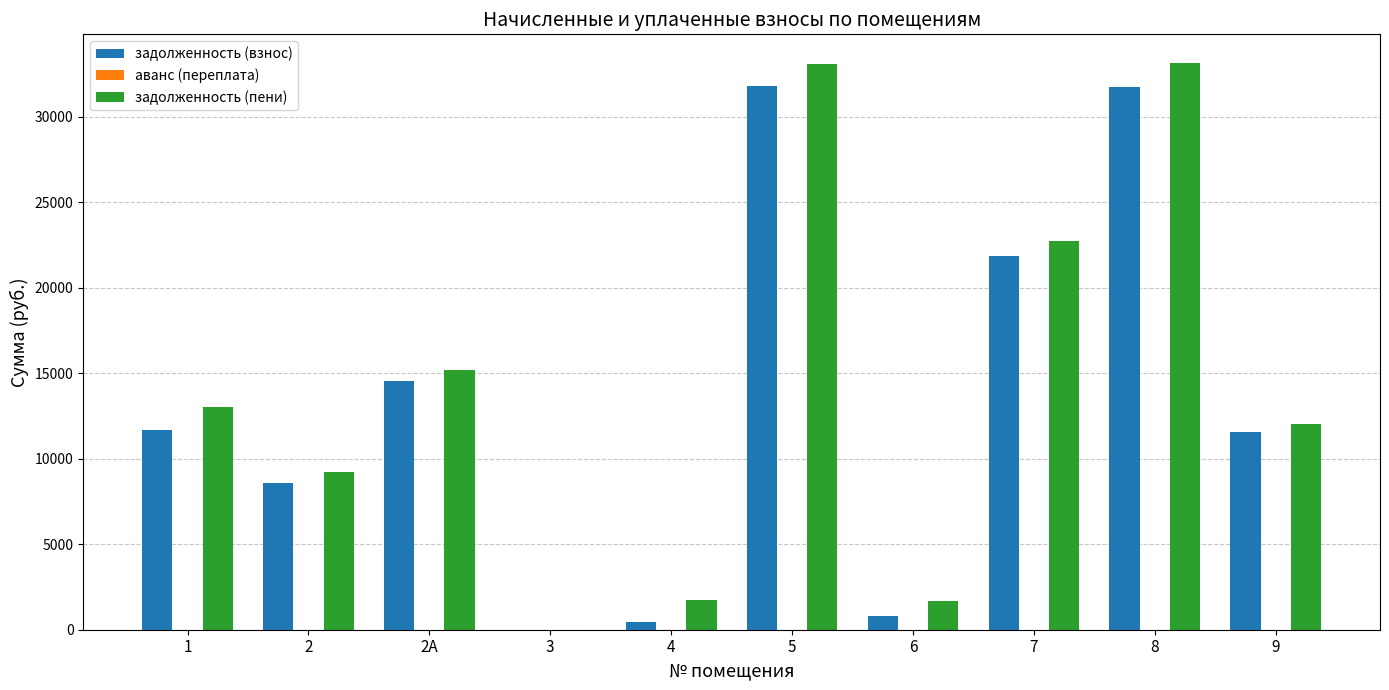

The value of задолженность (взнос) at 6 is 830.4. True or false?

True